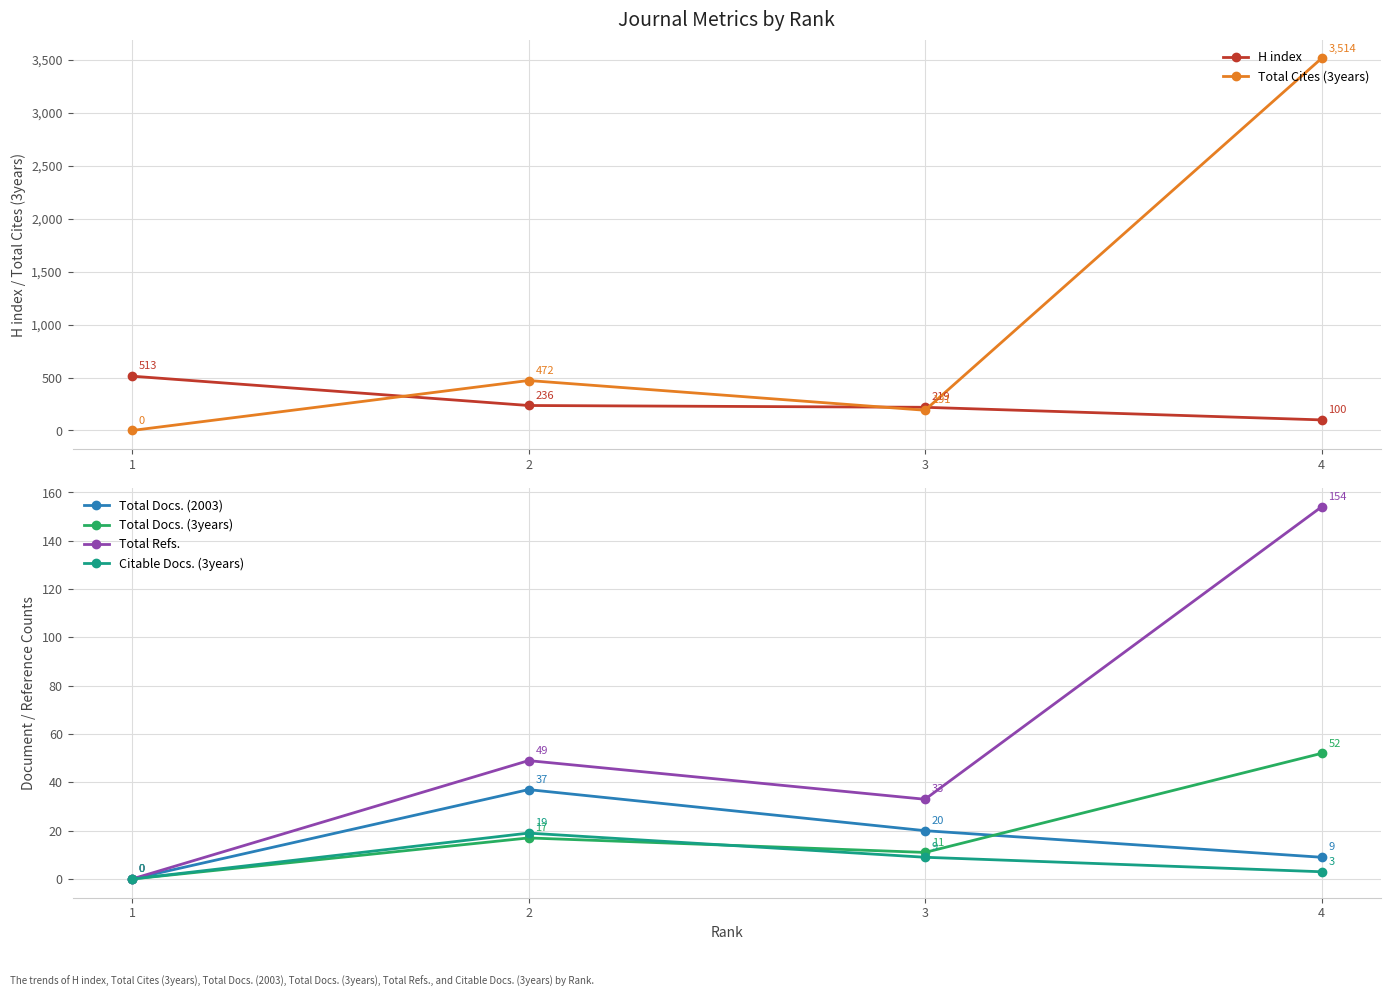

Count the Total Refs. values in the range 33 to 154.

3